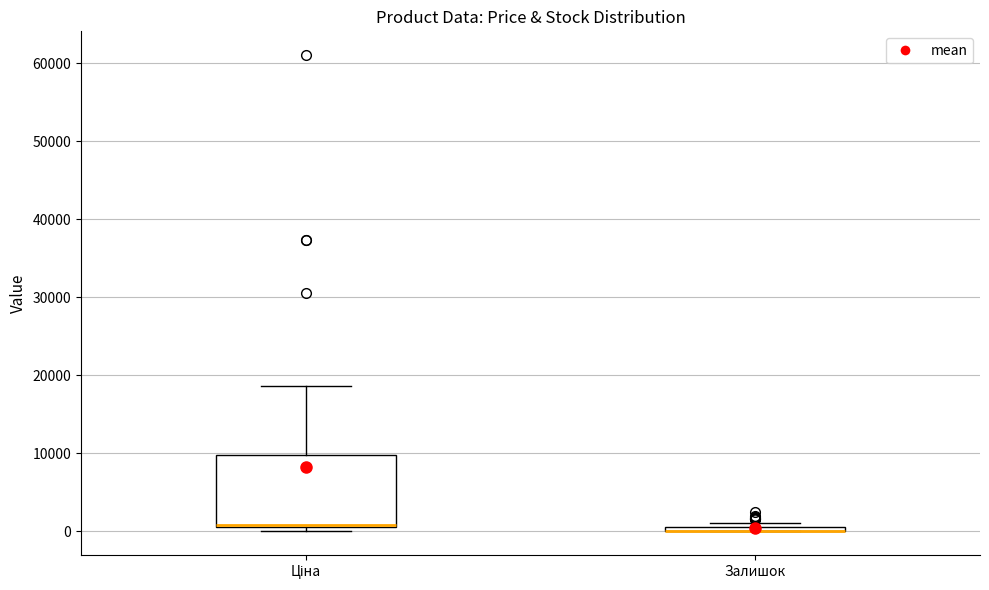

Which box is the tallest, from its lower edge to its upper edge?

Ціна